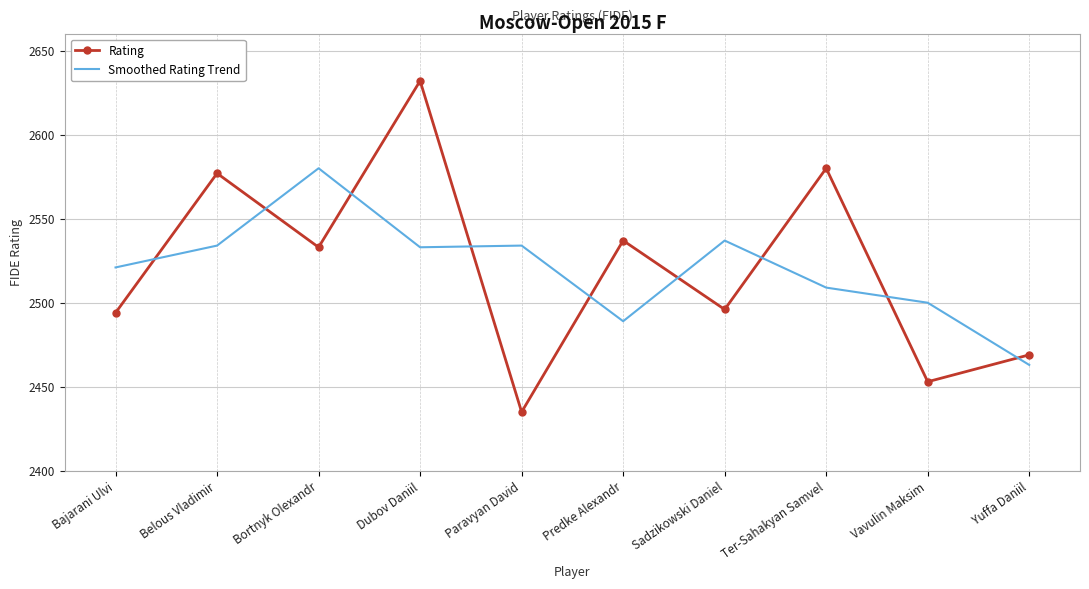

At Sadzikowski Daniel, list the series in order from smallest to largest.

Rating, Smoothed Rating Trend